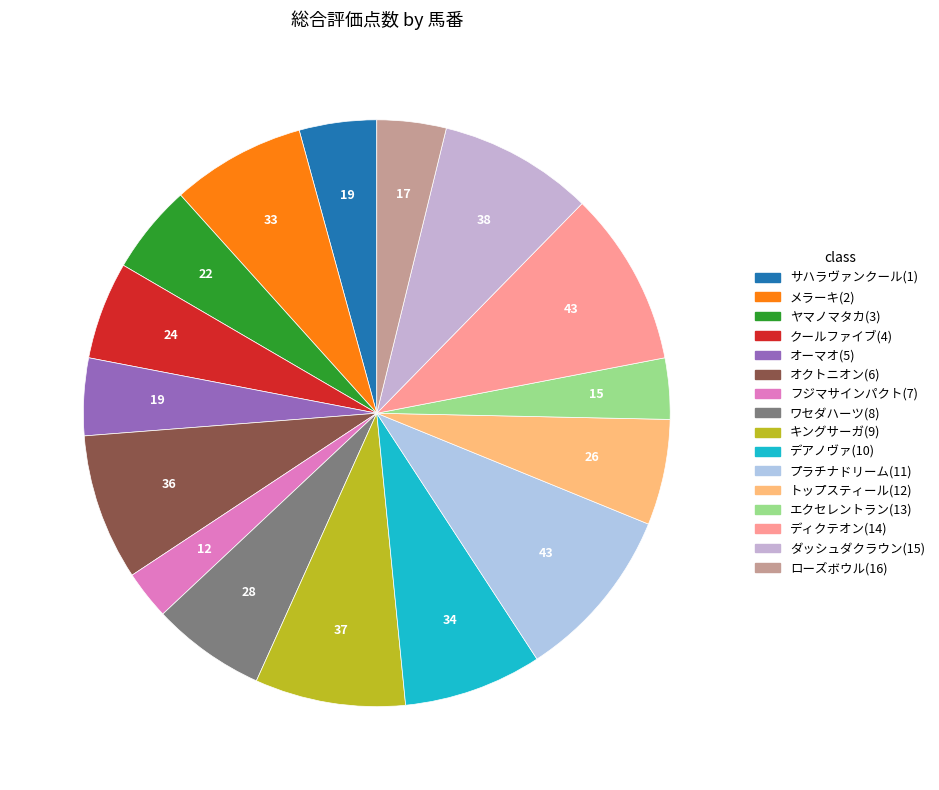

Does オクトニオン(6) account for over 50% of the chart?

No